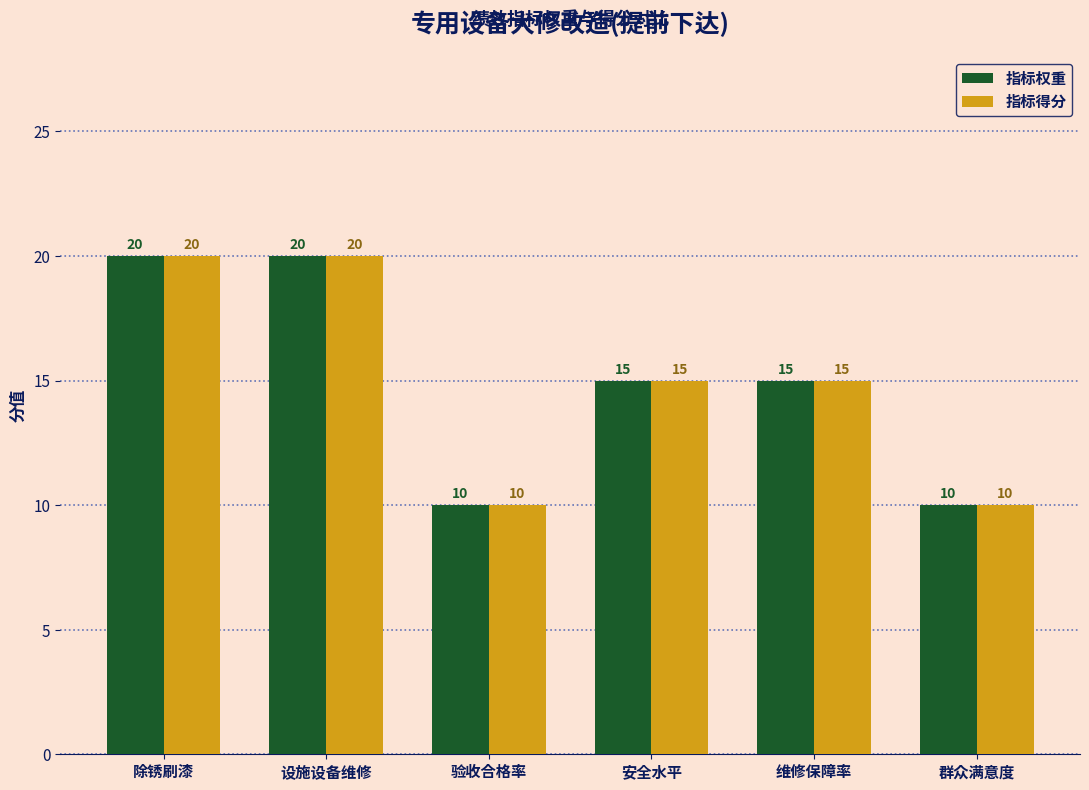

What is the total value across all series at 设施设备维修?

40